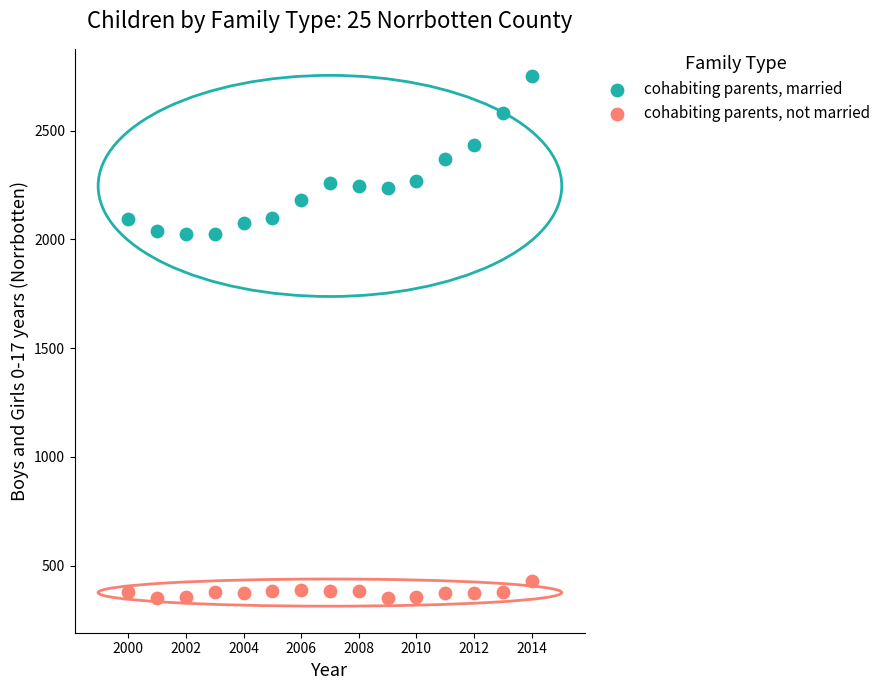

Which series has the largest Y range (max minus min)?

cohabiting parents, married